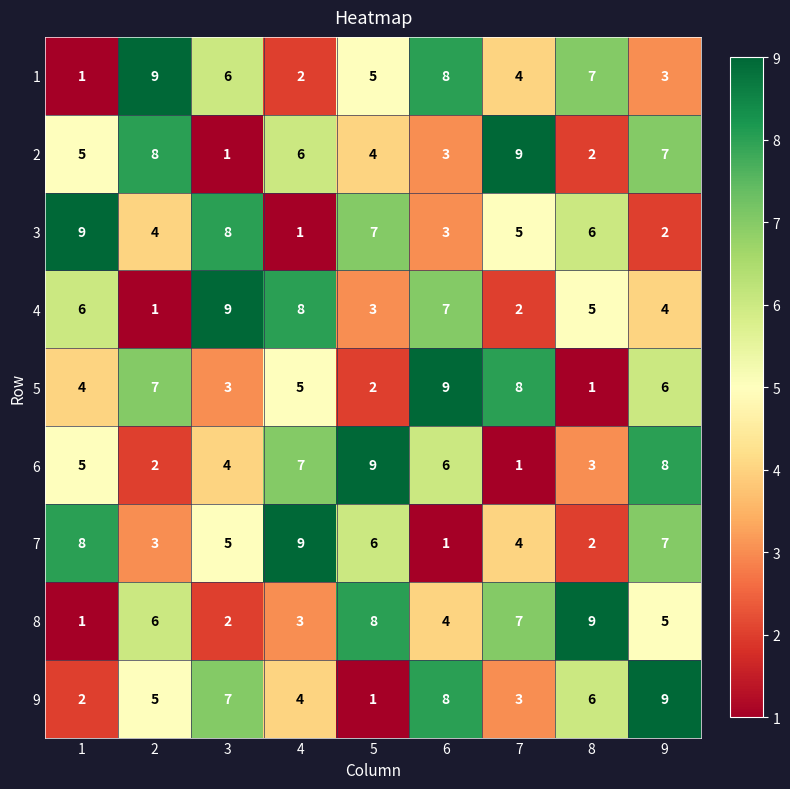

Is it true that 8 equals 2 at 2?

False